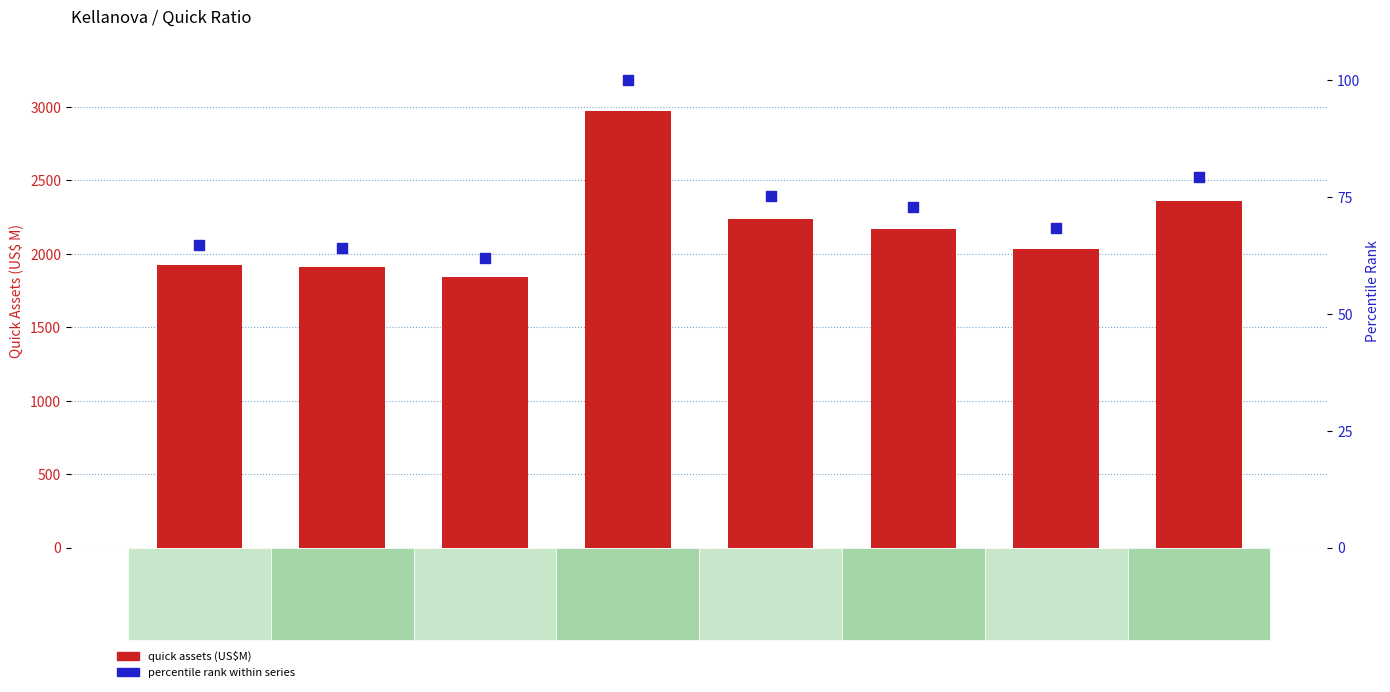

Which series has the largest total across all categories?

quick assets (US$M)